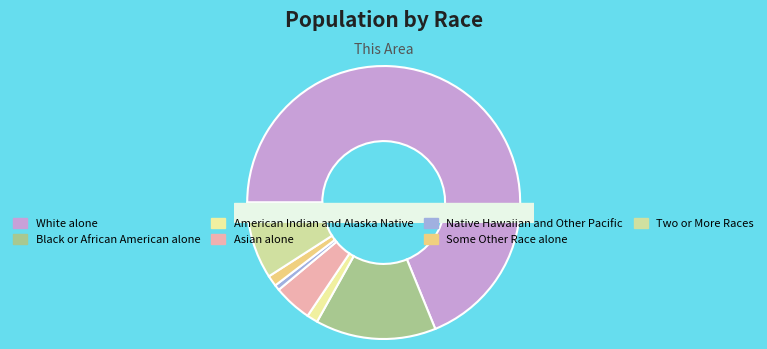

What is the change in value from American Indian and Alaska Native to Native Hawaiian and Other Pacific?

-1